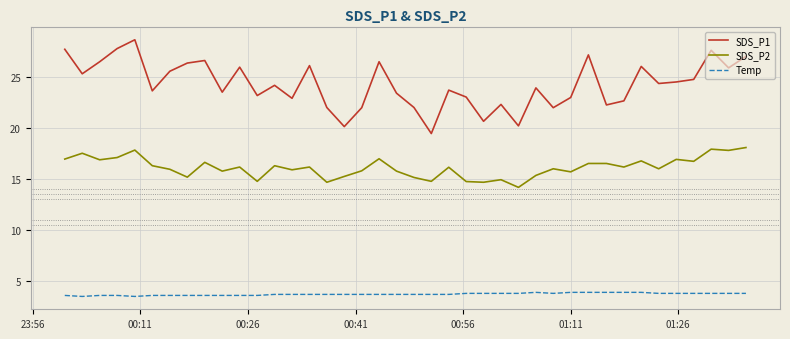

What is the smallest value displayed?

3.5